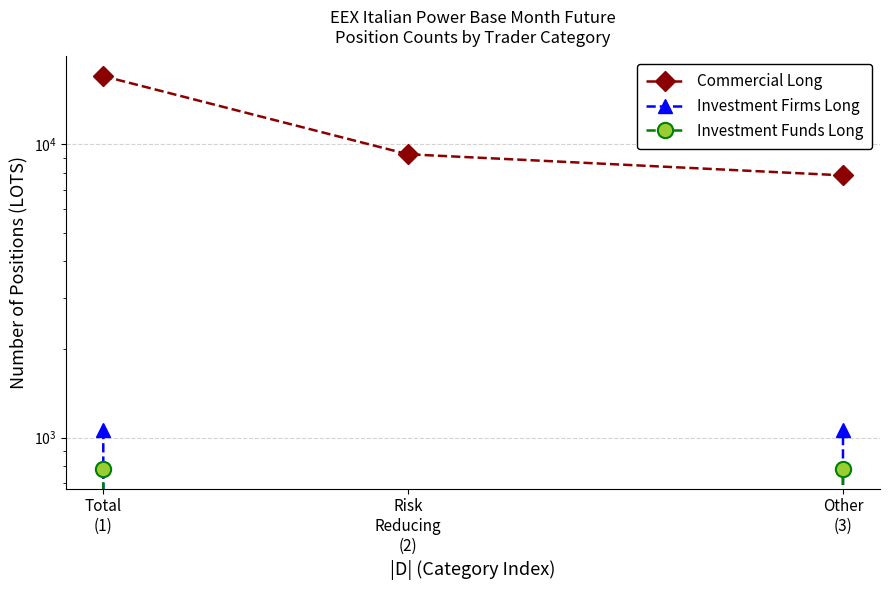

What is the average value of the Investment Funds Long series?

521.3